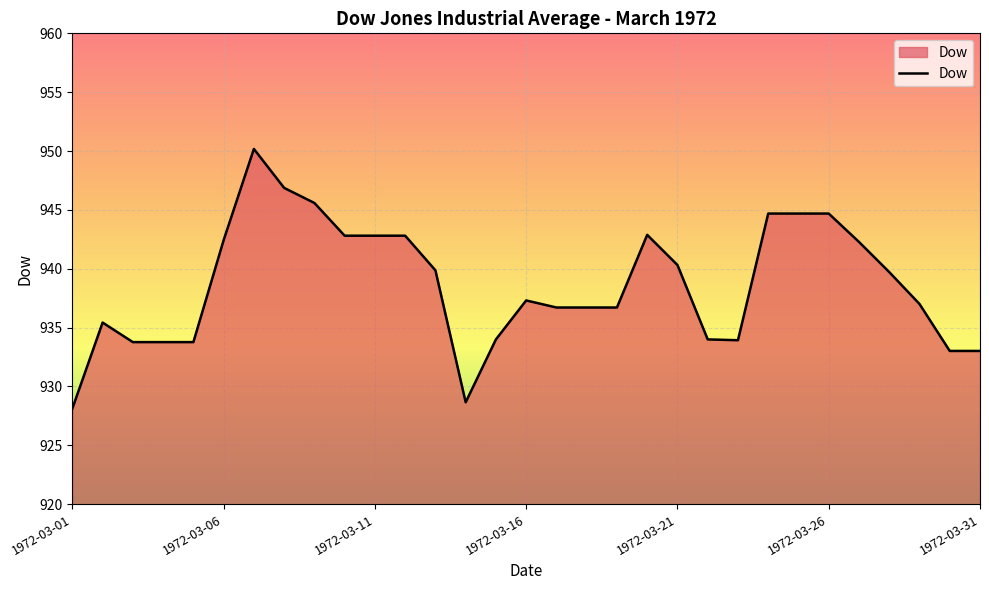

What is the maximum value shown in the chart?

950.2